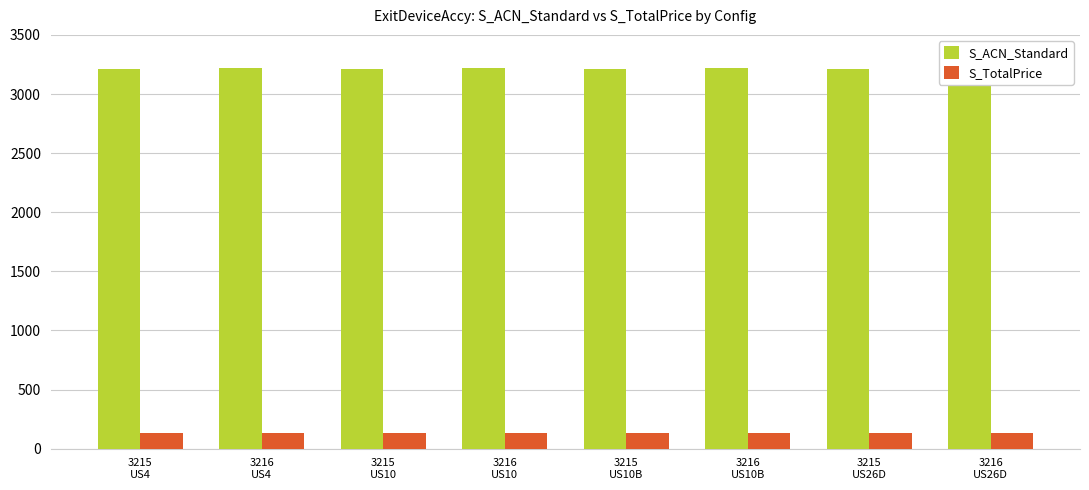

What is the label of the 8th bar from the right?

3215
US4